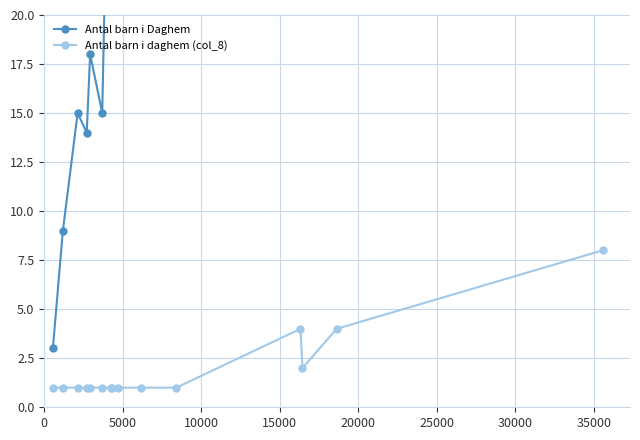

True or false: Antal barn i Daghem has a value of 54 at 35000.

False